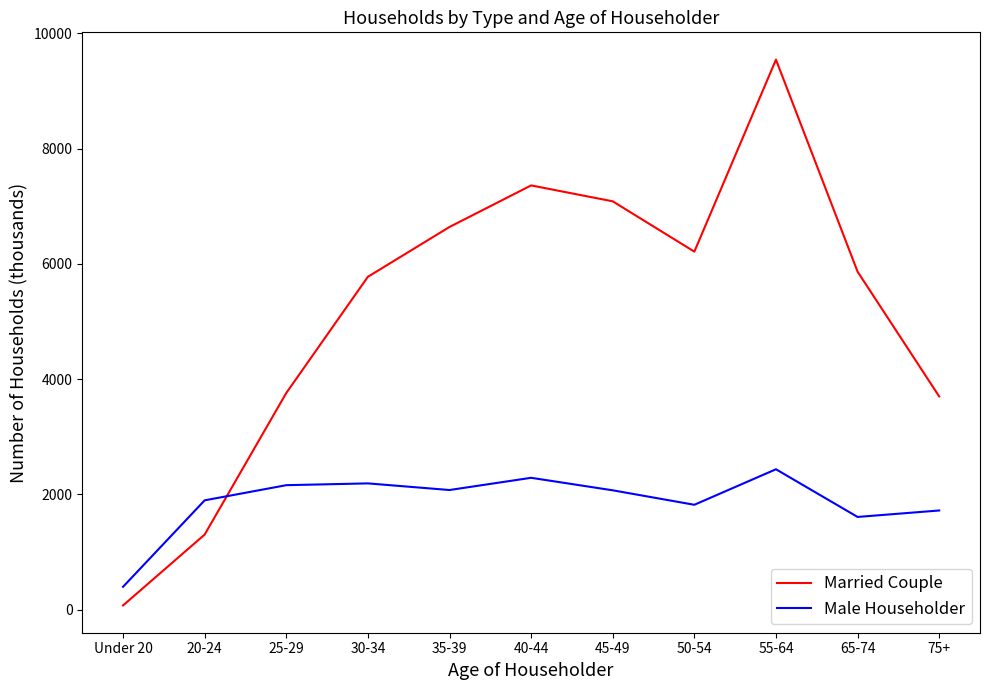

What position from the left is 30-34?

4